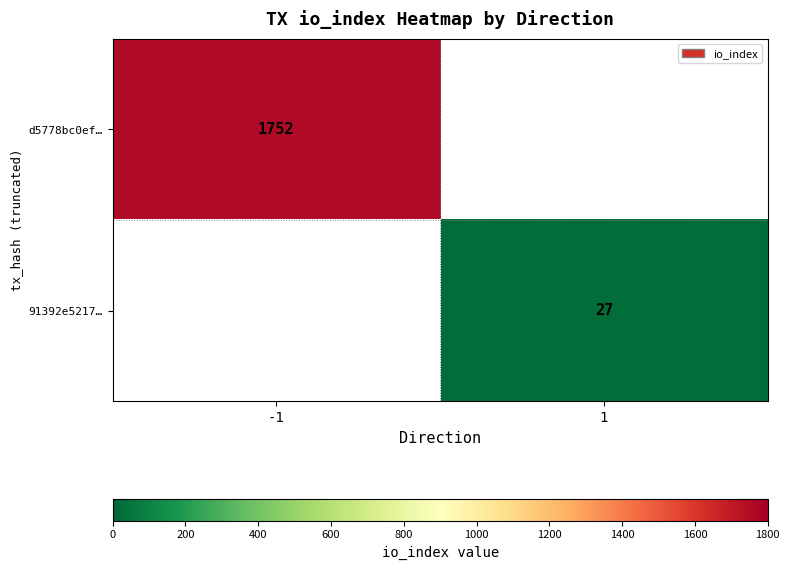

The 91392e5217… series shows 27 at 1. True or false?

True